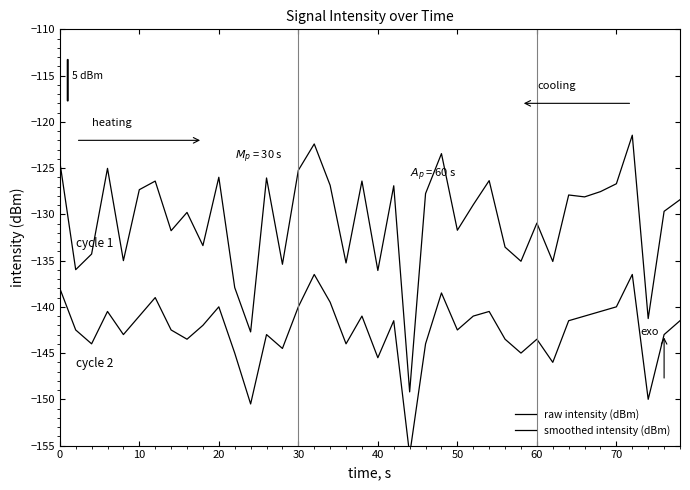

What is the average value of the raw intensity (dBm) series?

-130.6